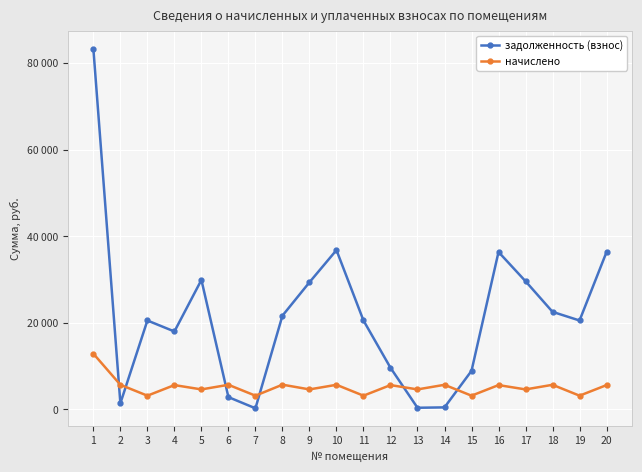

Where is the first local minimum for начислено?

3